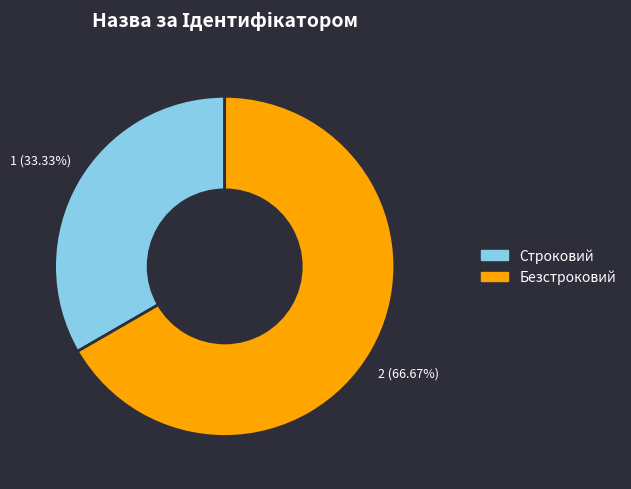

Rank the categories by value from lowest to highest.

Строковий, Безстроковий